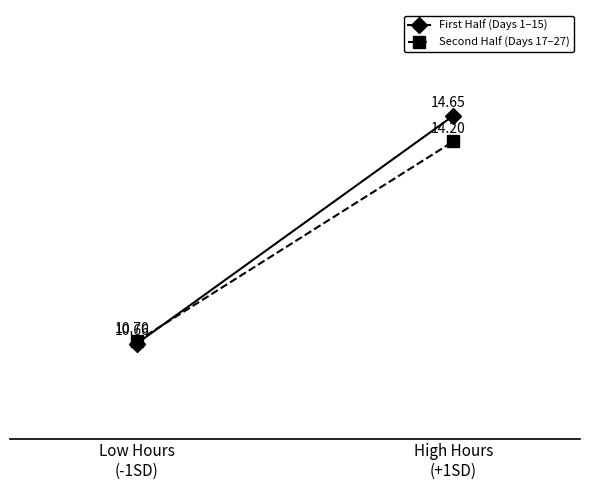

Reading left to right, extract all data points from this chart.

First Half (Days 1–15): Low Hours
(-1SD)=10.7	High Hours
(+1SD)=14.7
Second Half (Days 17–27): Low Hours
(-1SD)=10.7	High Hours
(+1SD)=14.2